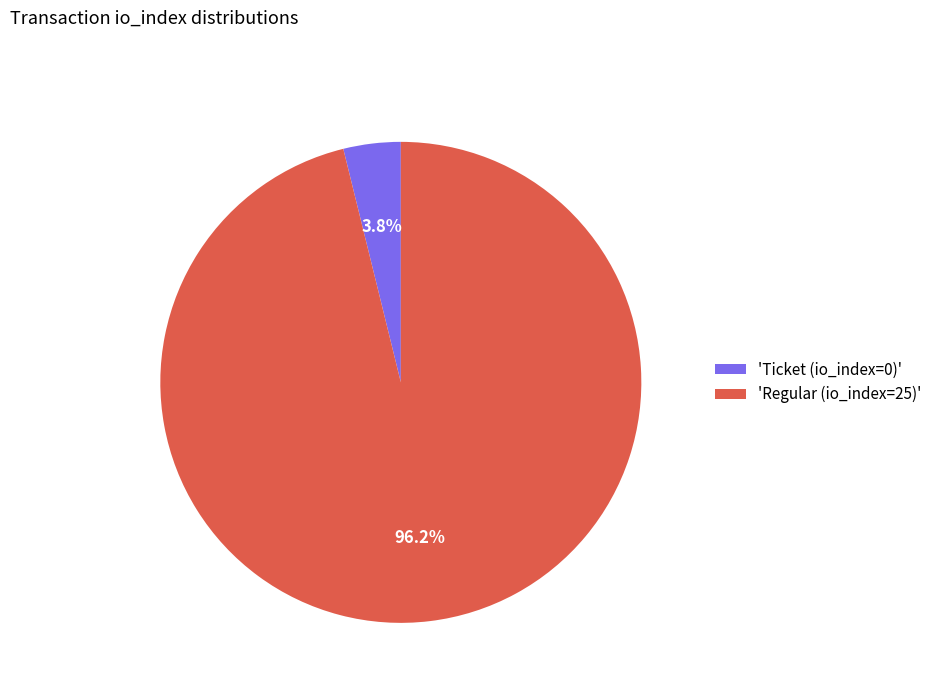

How many segments does this pie chart have?

2